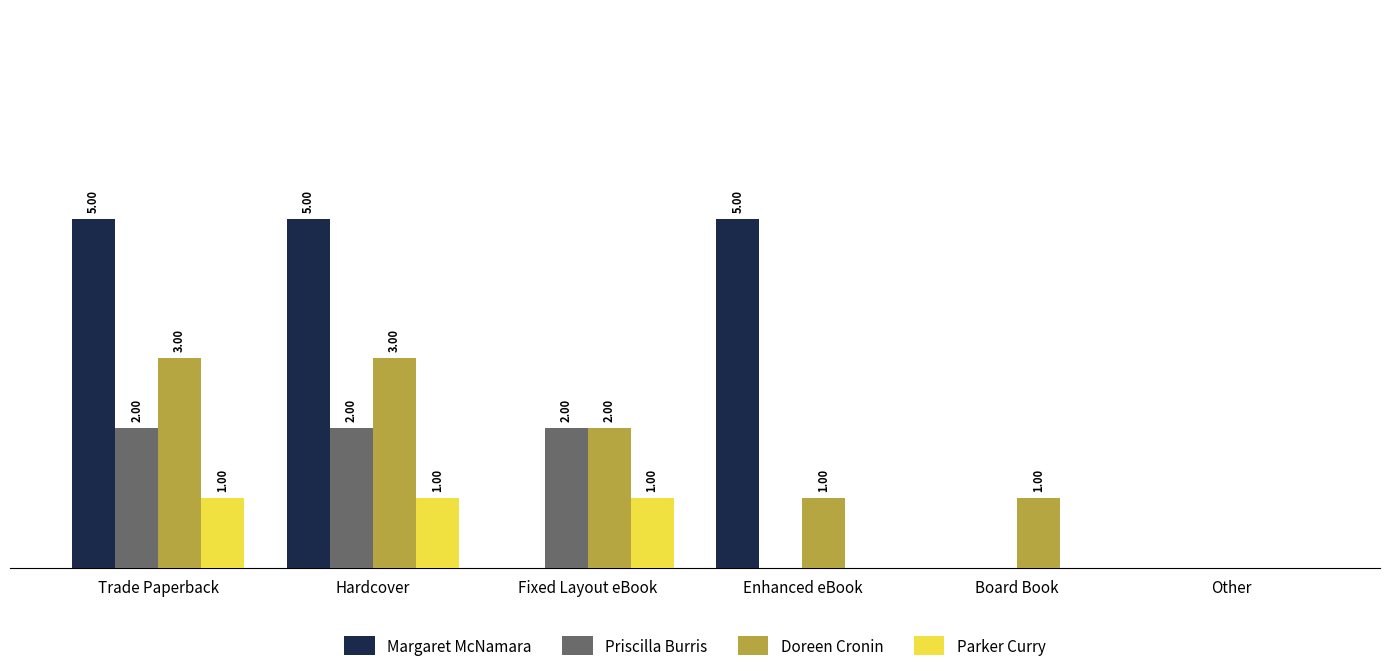

Where does the Doreen Cronin series first go above 2?

Trade Paperback